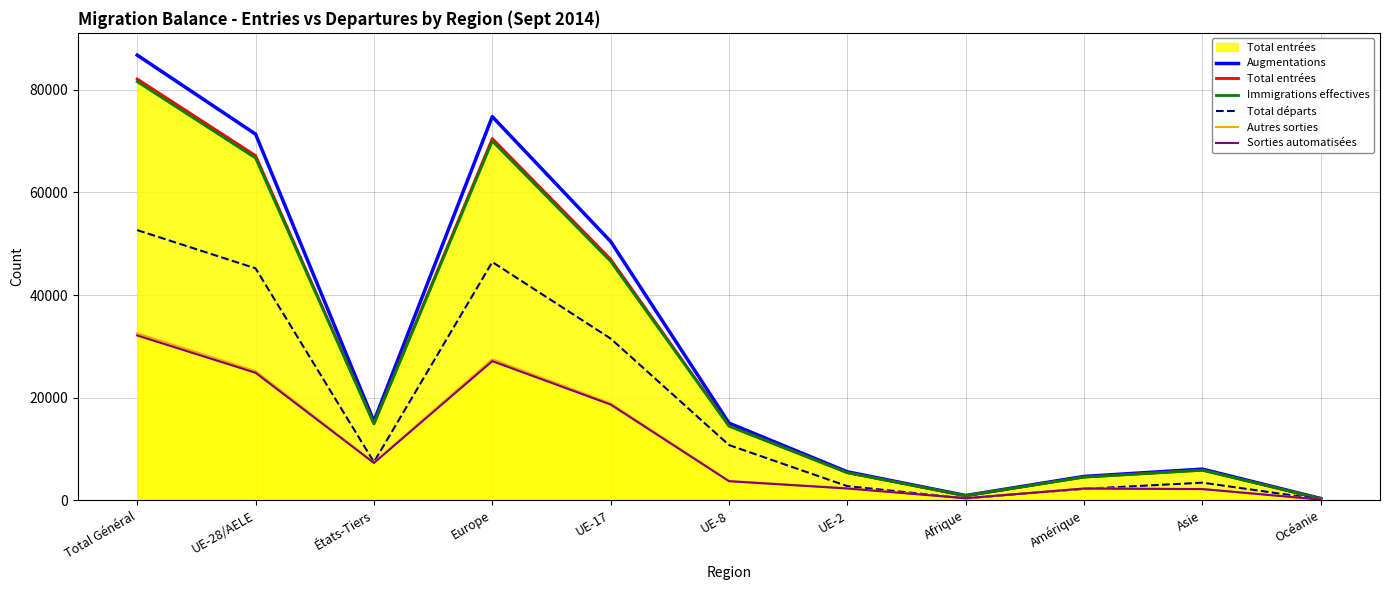

What are all the series names shown in the legend?

Augmentations, Total entrées, Immigrations effectives, Total départs, Autres sorties, Sorties automatisées